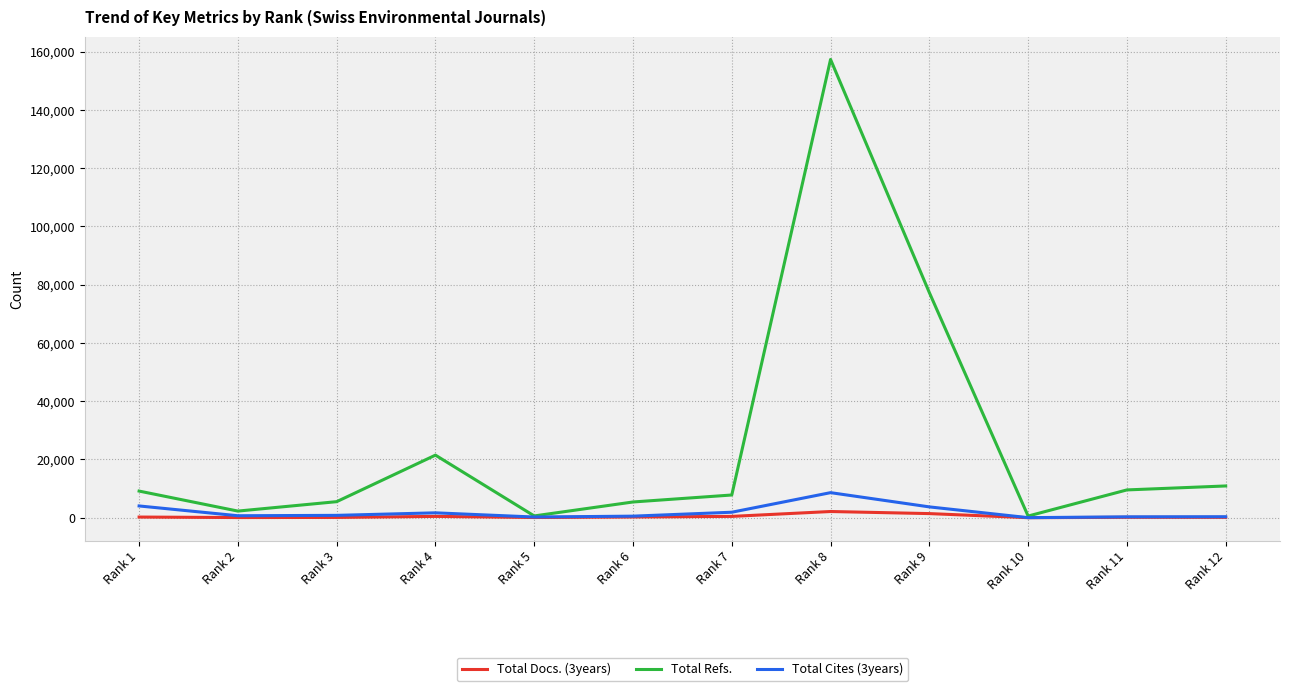

Read the Total Cites (3years) value at Rank 2, to the nearest 10.

680